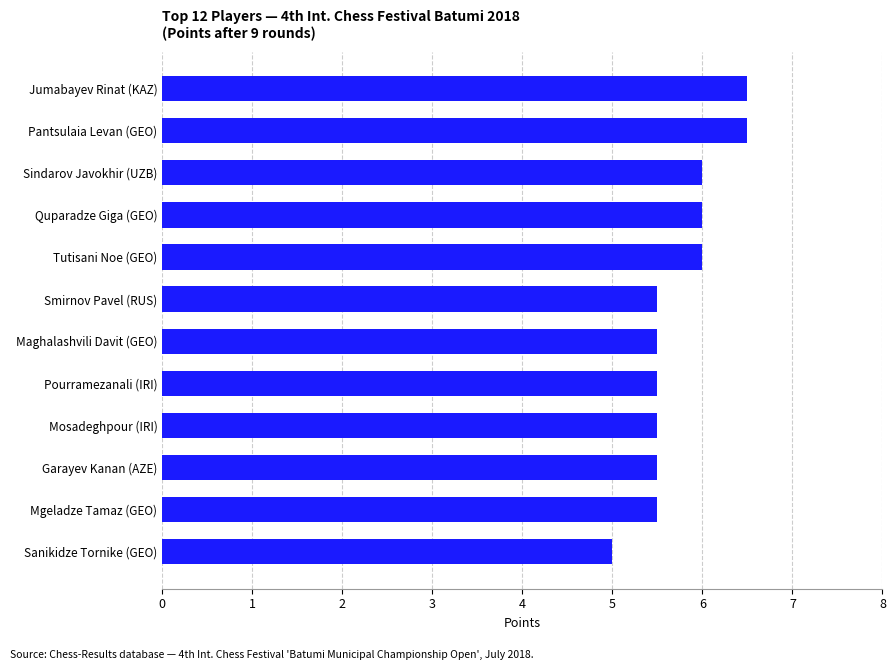

Is it true that the value at Tutisani Noe (GEO) is 6.0?

True